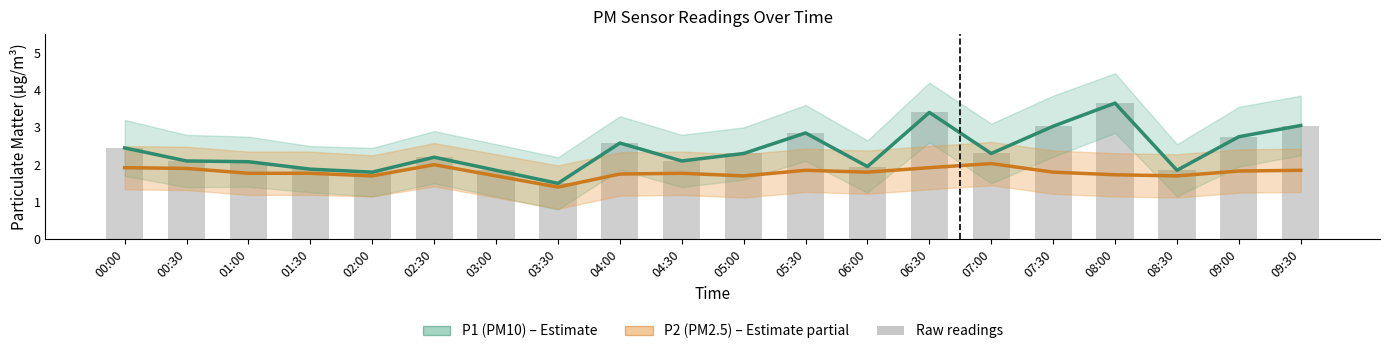

Is it true that P2 (PM2.5) equals 1.8 at 04:30?

True